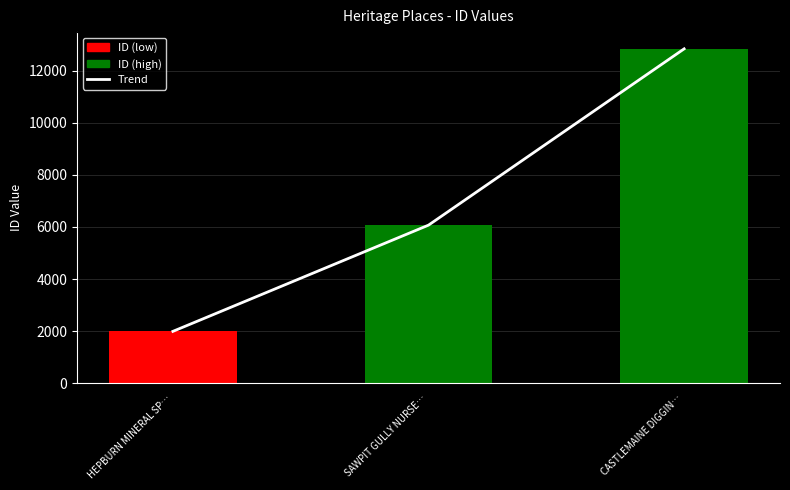

True or false: Trend has a value of 5104 at CASTLEMAINE DIGGIN….

False